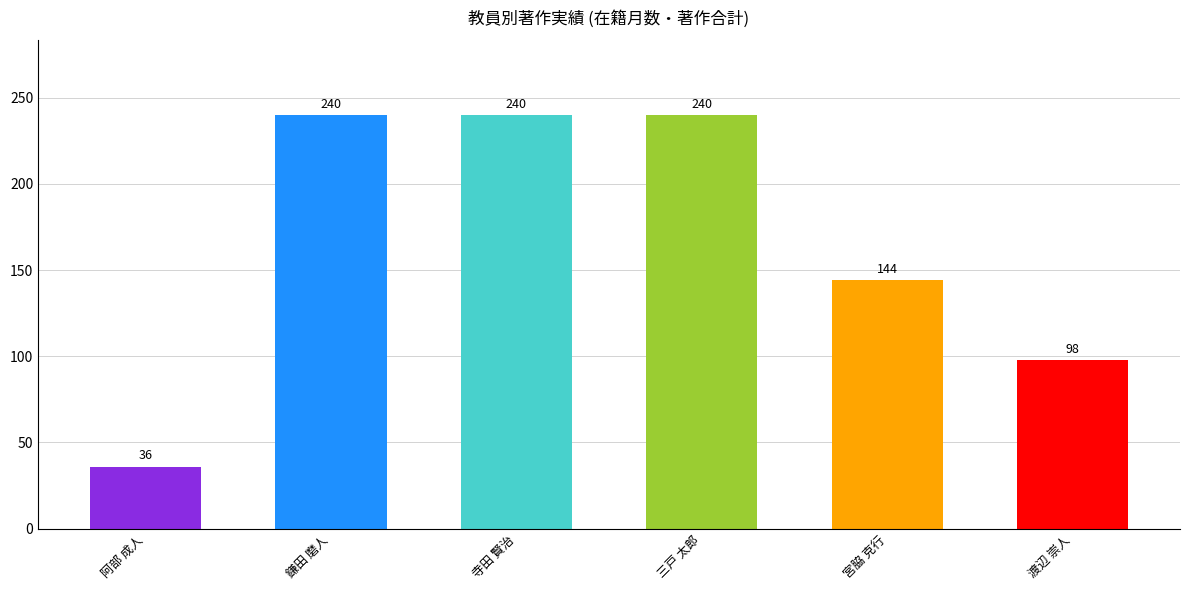

Which has a higher value, 渡辺 崇人 or 鎌田 磨人?

鎌田 磨人